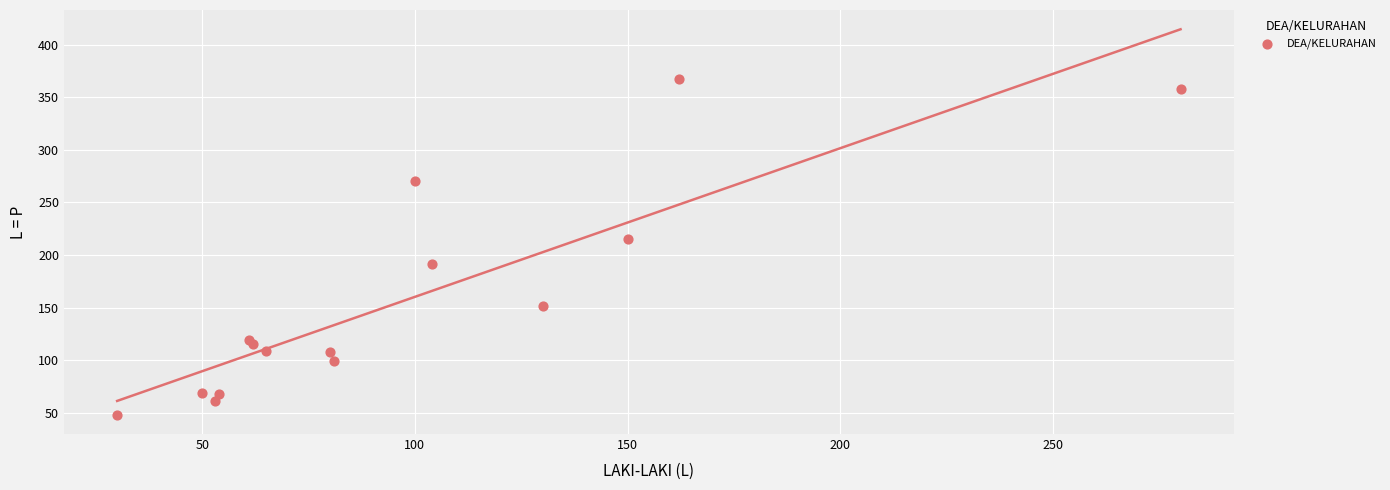

What Y value in the scatter plot is closest to 207?

215